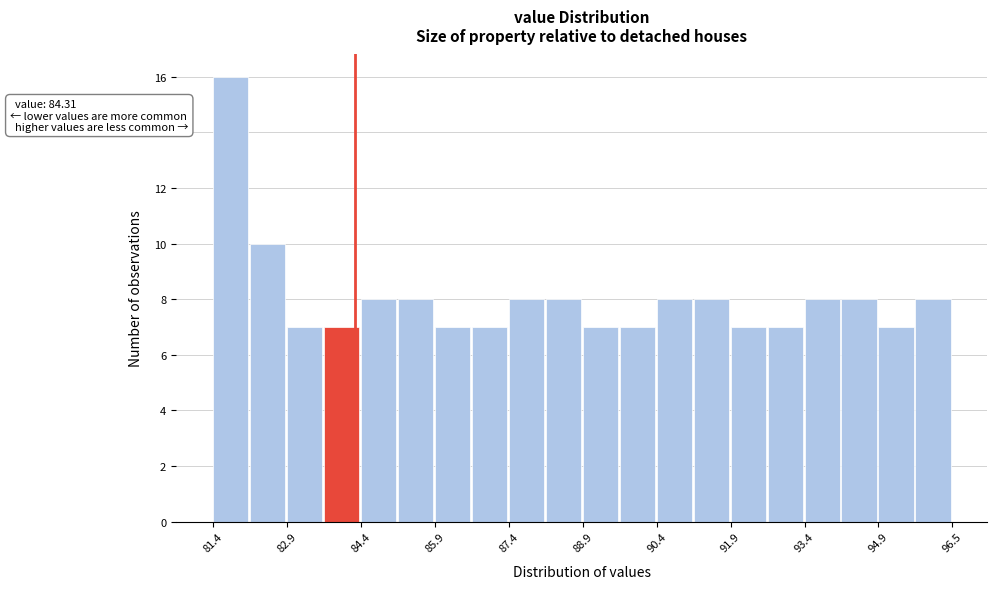

Read against the x-axis, roughly where is the centre of the tallest bar?

81.8